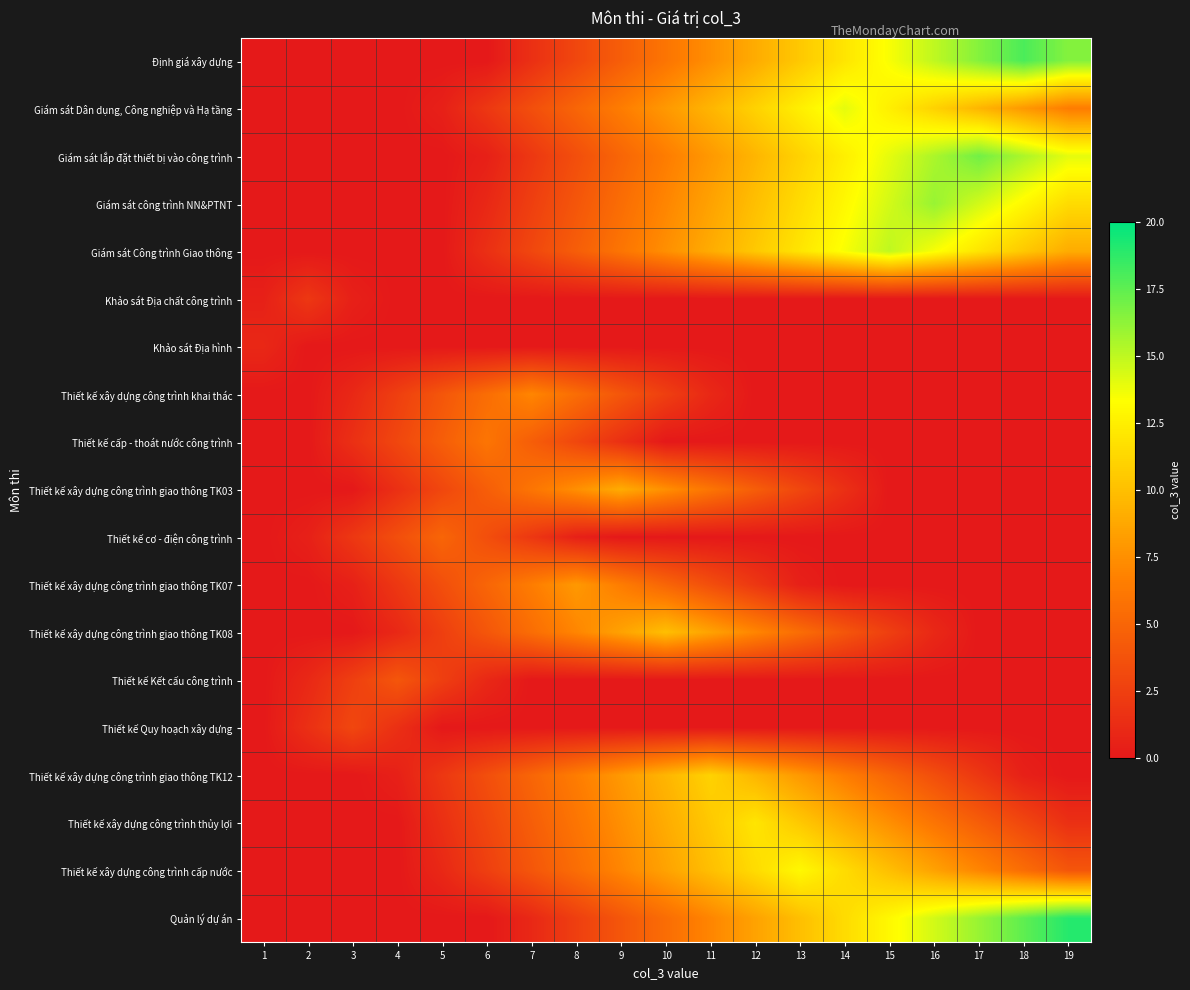

At 16, list the series in order from largest to smallest.

Giám sát công trình NN&PTNT, Giám sát lắp đặt thiết bị vào công trình, Định giá xây dựng, Quản lý dự án, Giám sát Công trình Giao thông, Giám sát Dân dụng, Công nghiệp và Hạ tầng, Thiết kế xây dựng công trình cấp nước, Thiết kế xây dựng công trình thủy lợi, Thiết kế xây dựng công trình giao thông TK12, Thiết kế xây dựng công trình giao thông TK08, Khảo sát Địa chất công trình, Khảo sát Địa hình, Thiết kế xây dựng công trình khai thác, Thiết kế cấp - thoát nước công trình, Thiết kế xây dựng công trình giao thông TK03, Thiết kế cơ - điện công trình, Thiết kế xây dựng công trình giao thông TK07, Thiết kế Kết cấu công trình, Thiết kế Quy hoạch xây dựng